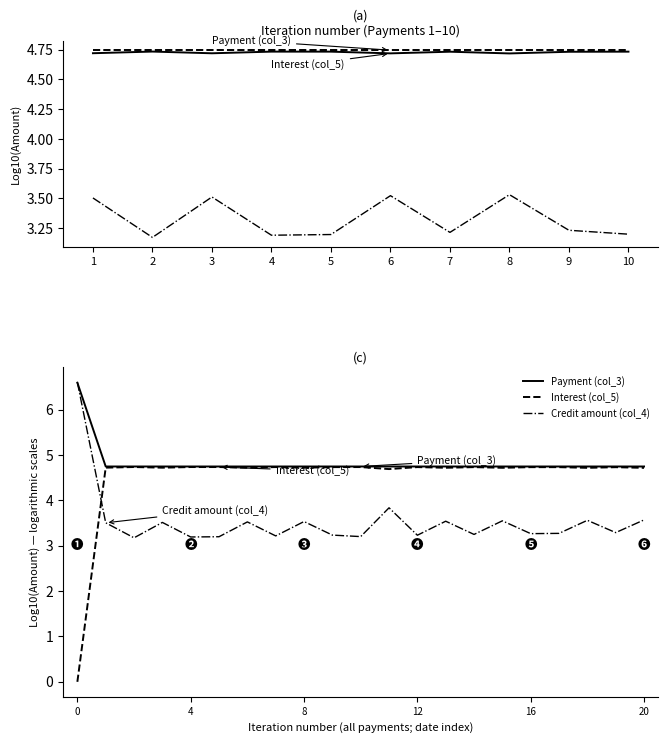

What is the difference between the highest and lowest values at 19?

1.5